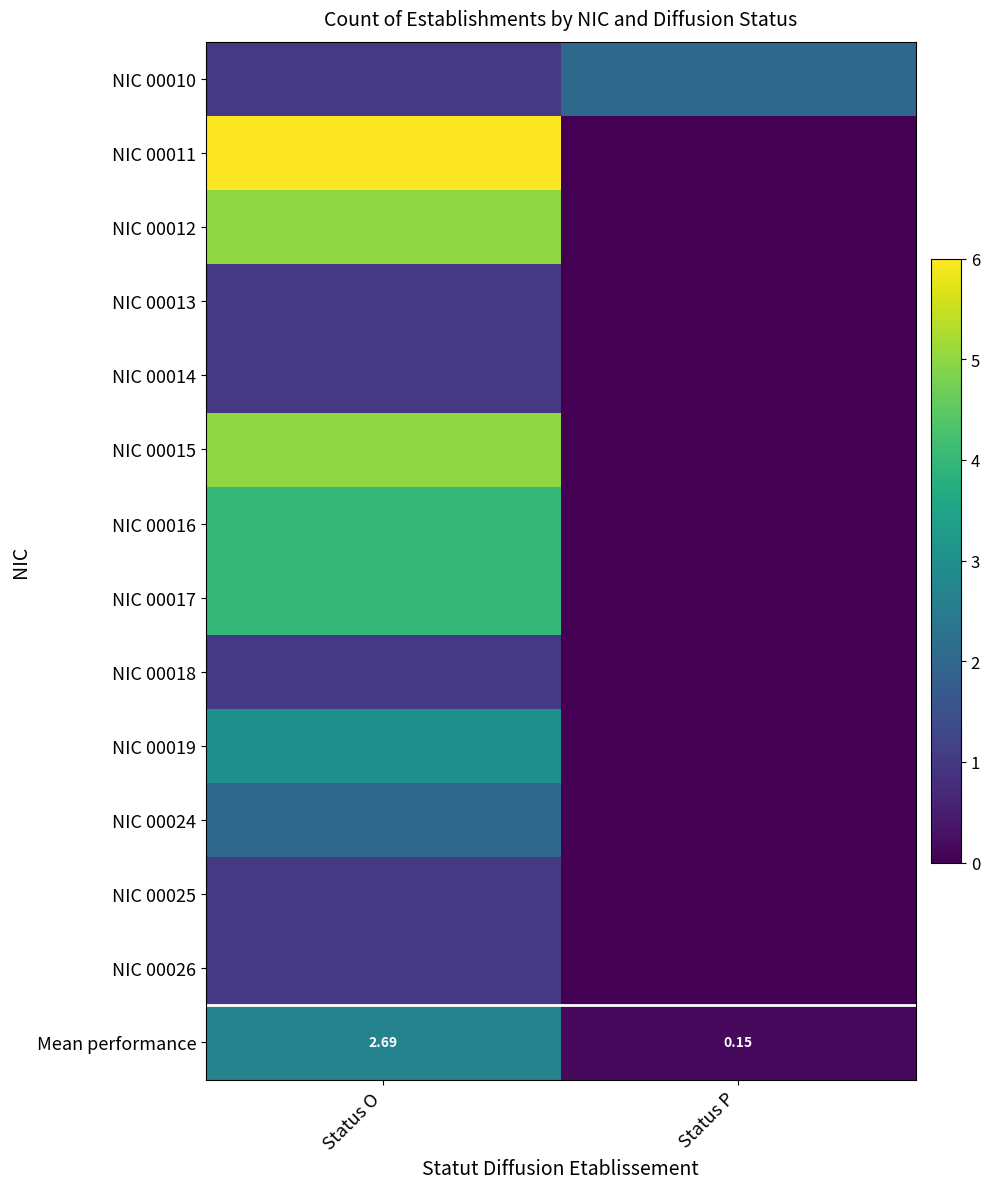

List the series in order of their peak value, lowest first.

NIC 00013, NIC 00014, NIC 00018, NIC 00025, NIC 00026, NIC 00010, NIC 00024, Mean performance, NIC 00019, NIC 00016, NIC 00017, NIC 00012, NIC 00015, NIC 00011